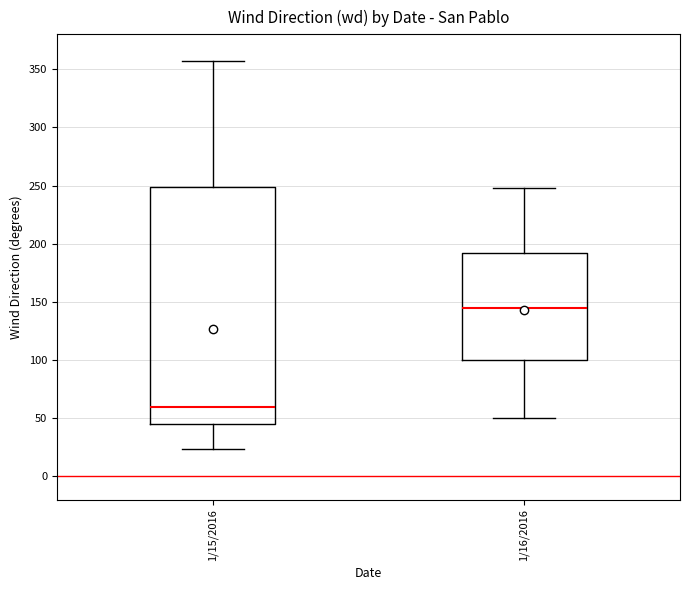

Reading left to right, transcribe this box plot: for each box, give where its median line is, the range the box spans, and where its two whiskers end, as read against the y-axis. The values are not printed on the chart, so give them approximately, as read against the axis.

1/15/2016: median 60, box 45 to 250, whiskers 25 to 355
1/16/2016: median 145, box 100 to 190, whiskers 50 to 250